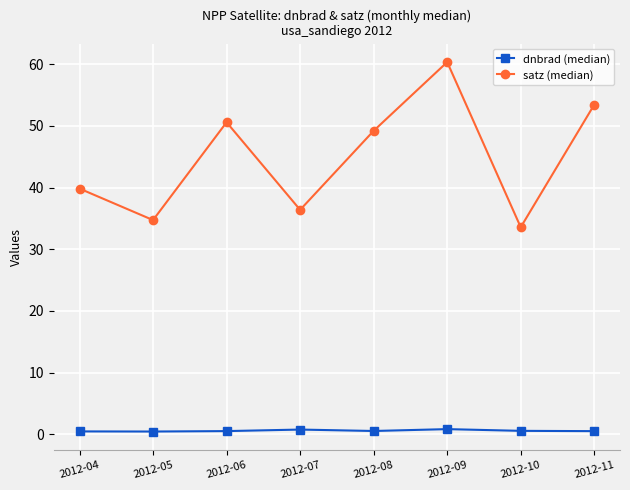

What is the maximum value shown in the chart?

60.4